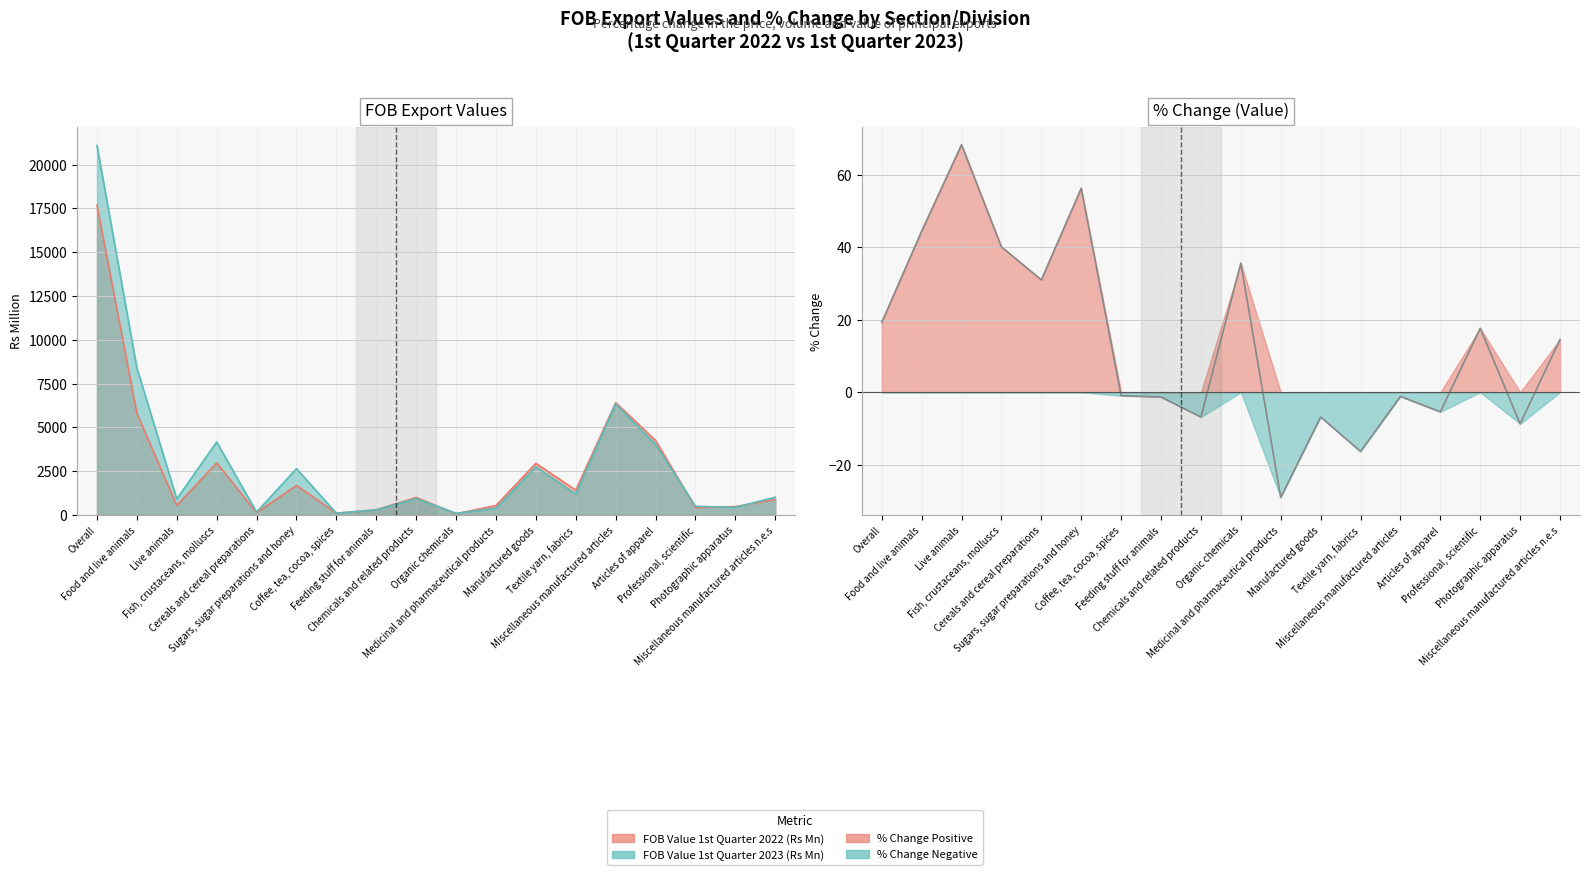

How many categories are shown in the chart?

18